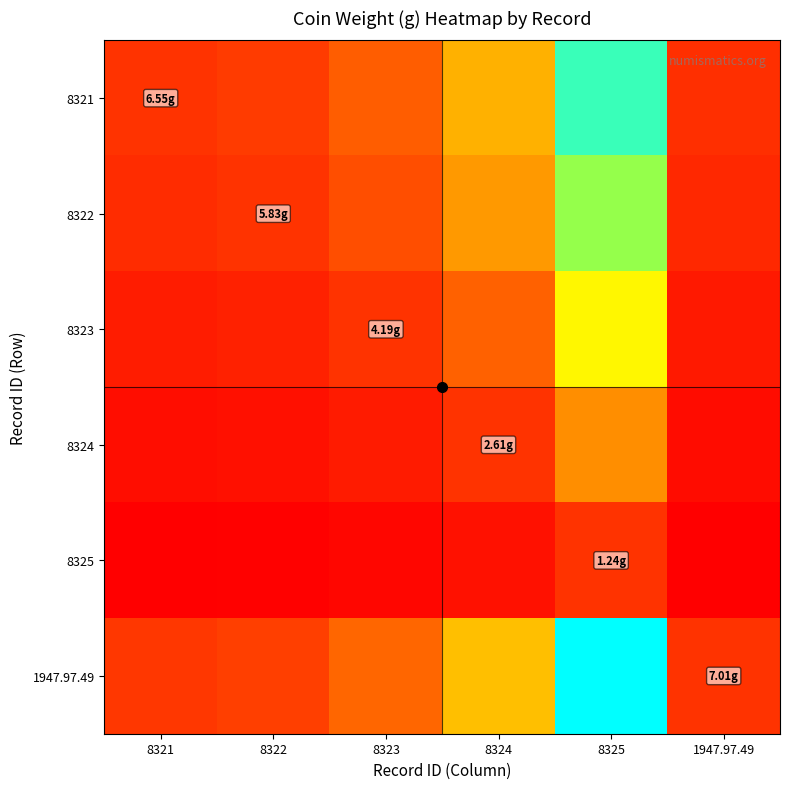

Which series changed the most between 8323 and 8325?

1947.97.49